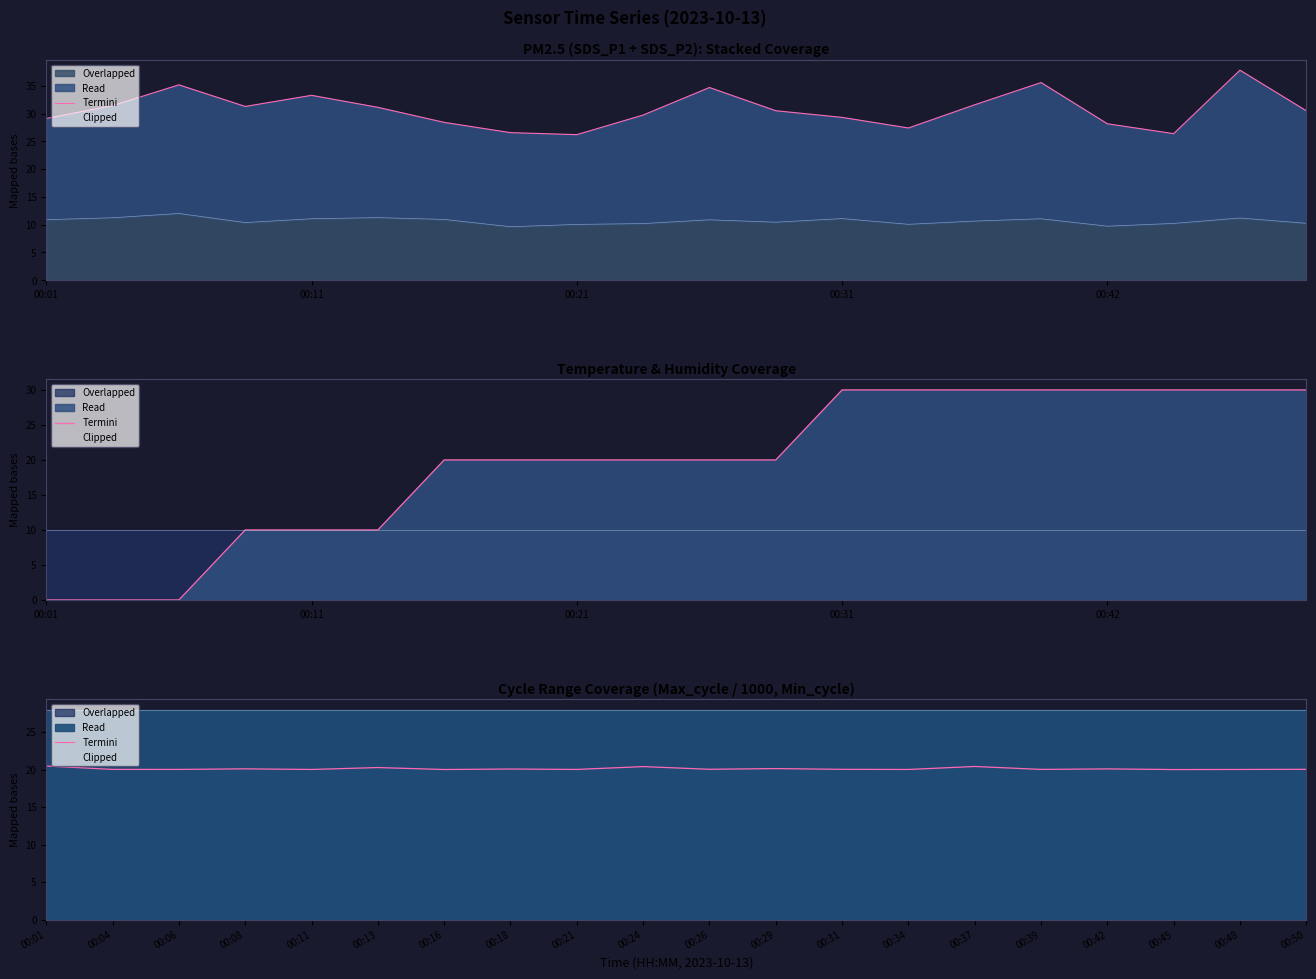

Between 00:04 and 00:16, which series saw the biggest shift?

Termini